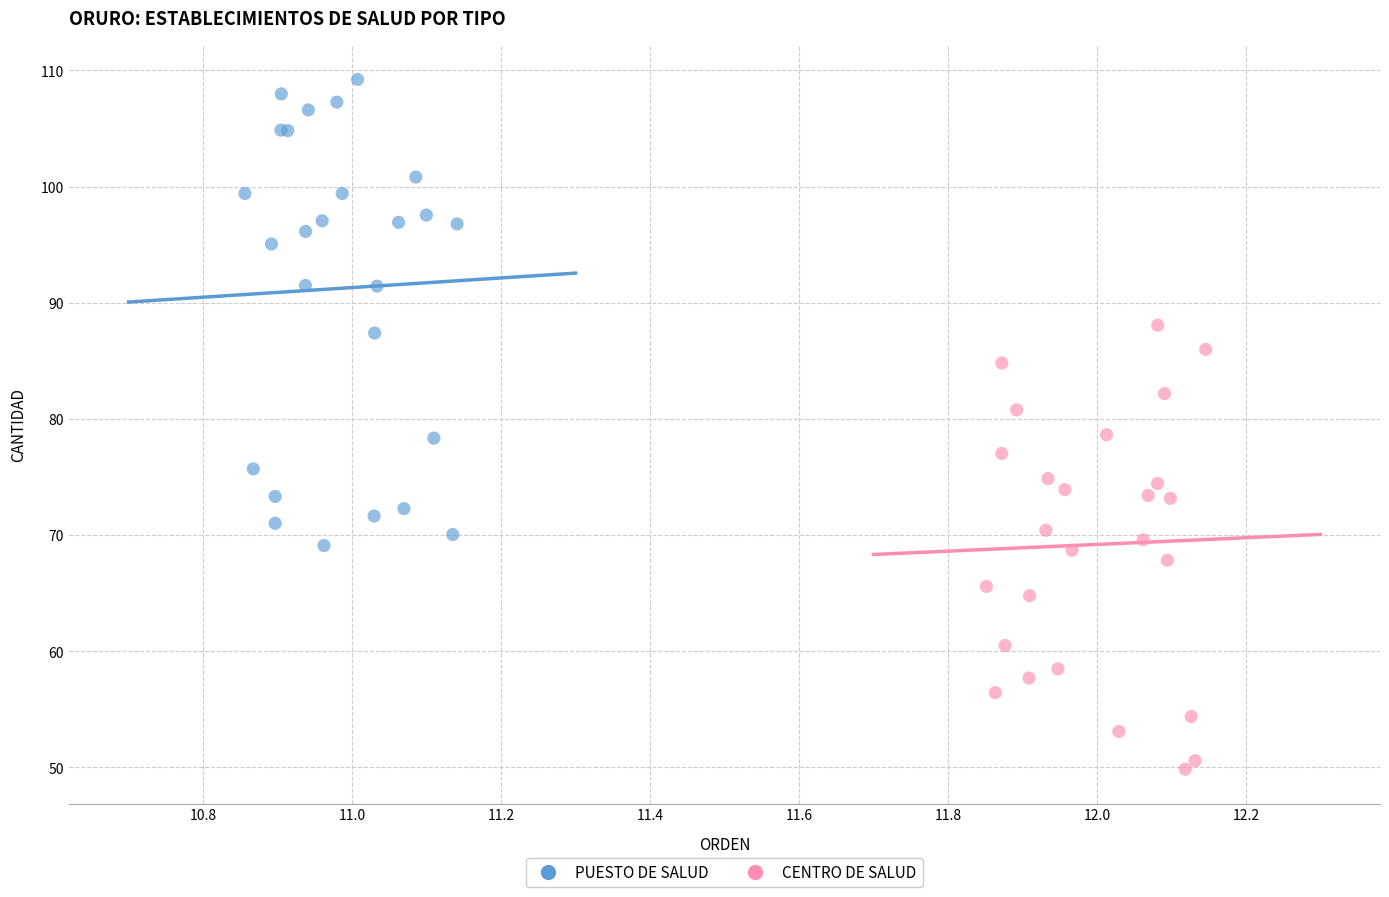

What are all the series names shown in the legend?

PUESTO DE SALUD, CENTRO DE SALUD